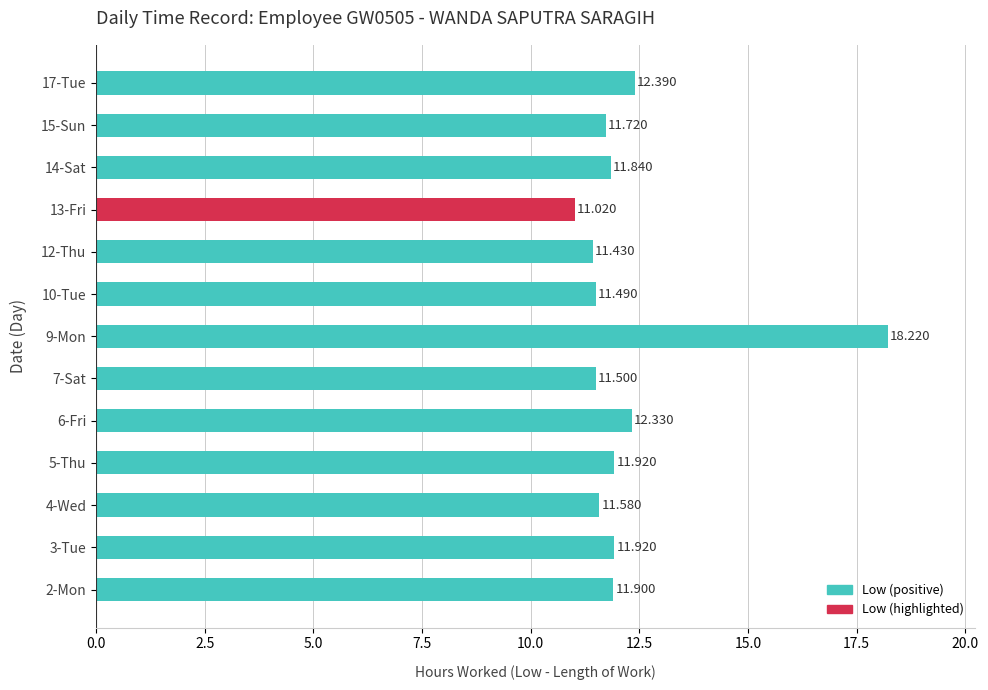

What is the sum of all values?

159.3